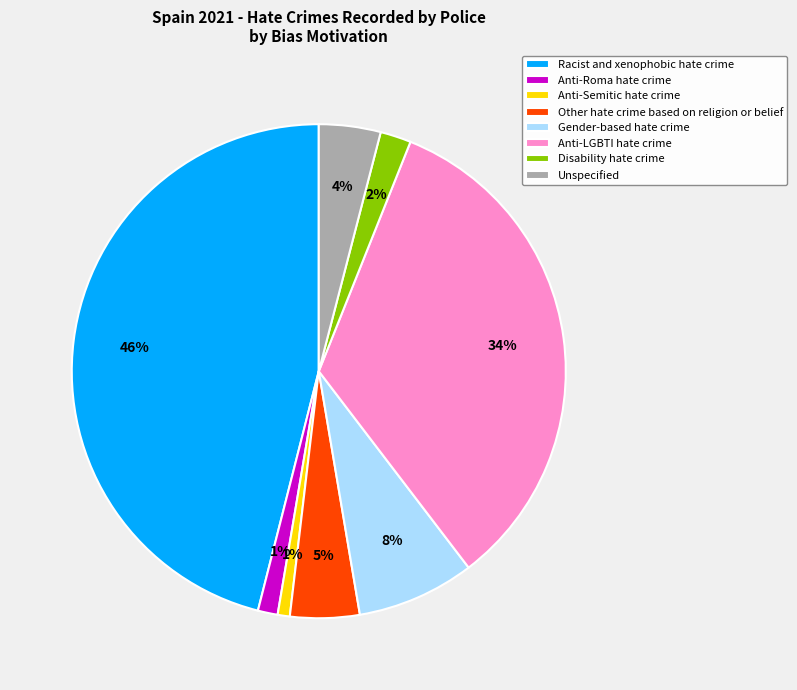

To the nearest percent, what is the difference between the largest and smallest slice percentages?

45%